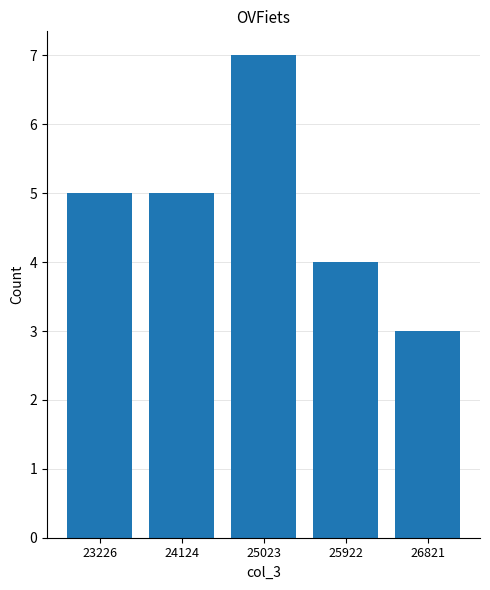

Reading right to left, transcribe all the data shown in this chart.

26821=3	25922=4	25023=7	24124=5	23226=5